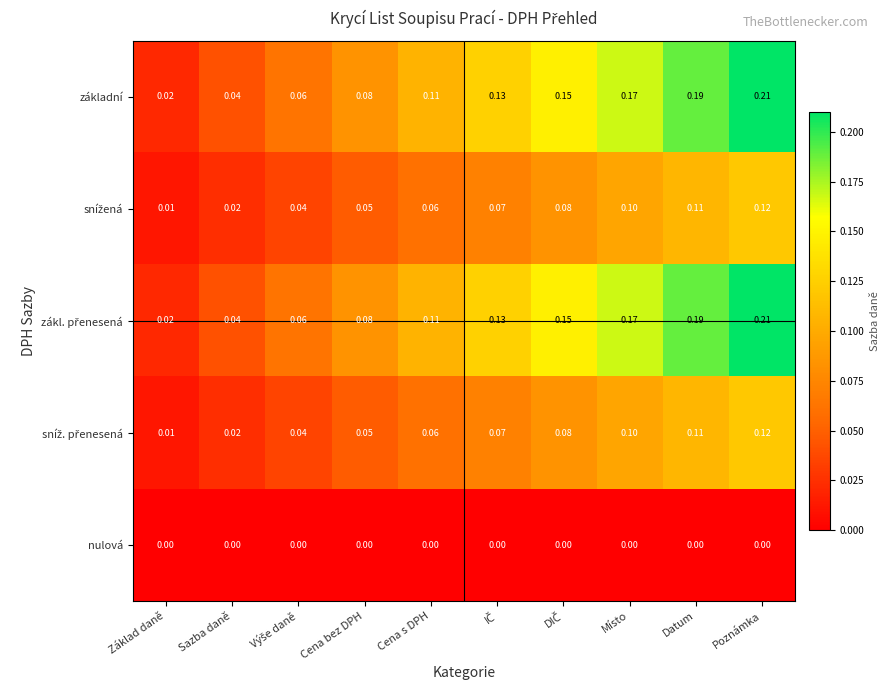

At which label does základní reach its minimum?

Základ daně